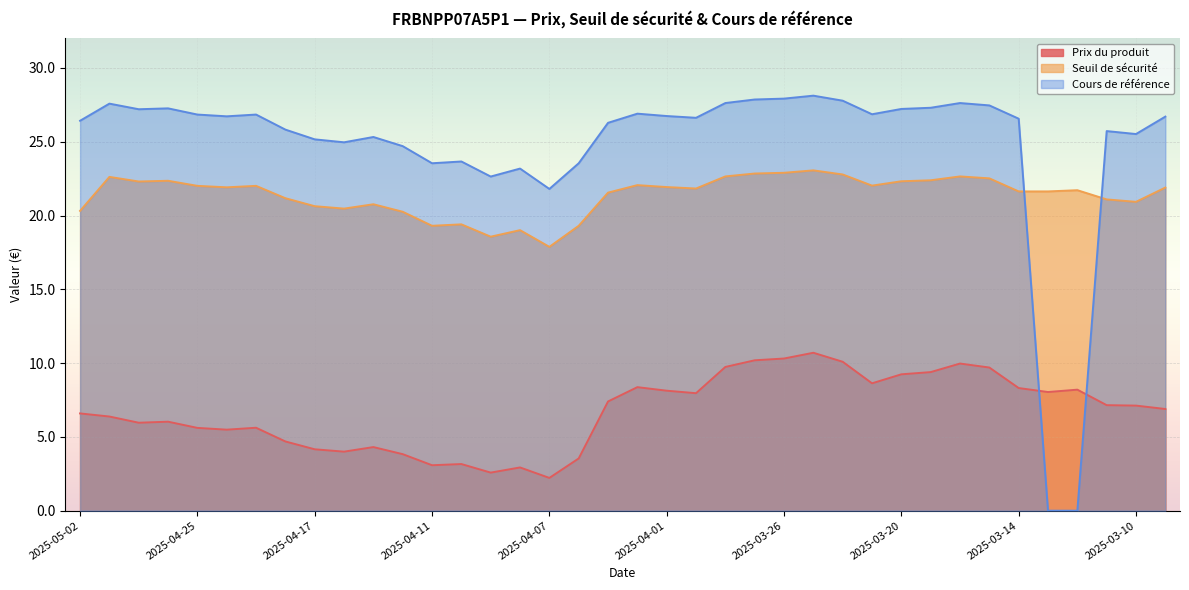

In Seuil de sécurité, how many points are higher than both neighbors (excluding endpoints)?

10